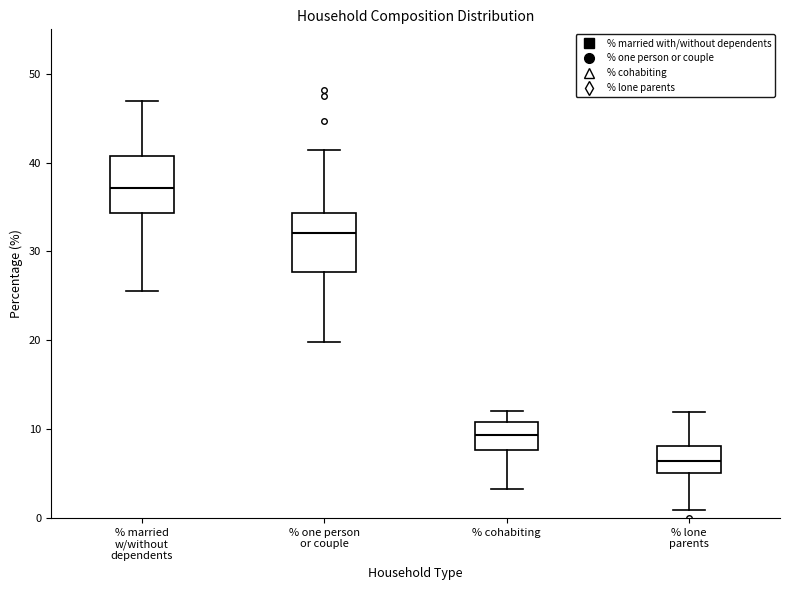

Reading left to right, transcribe this box plot: for each box, give where its median line is, the range the box spans, and where its two whiskers end, as read against the y-axis. The values are not printed on the chart, so give them approximately, as read against the axis.

% married w/without dependents: median 37, box 34 to 41, whiskers 25 to 47
% one person or couple: median 32, box 28 to 34, whiskers 20 to 41
% cohabiting: median 9, box 8 to 11, whiskers 3 to 12
% lone parents: median 6, box 5 to 8, whiskers 1 to 12